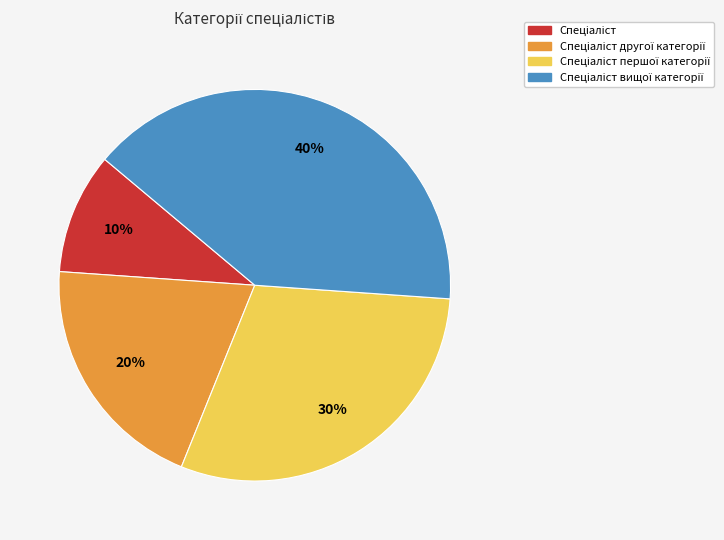

Is there any slice that represents more than half of the pie?

No